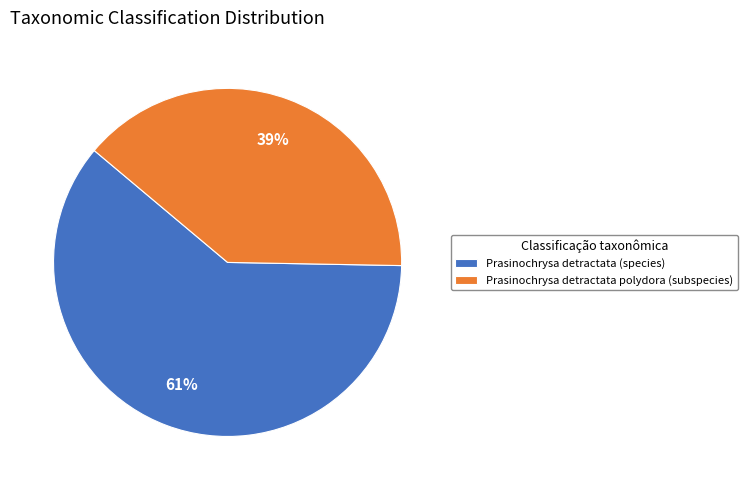

To the nearest percent, what portion does Prasinochrysa detractata (species) represent?

61%